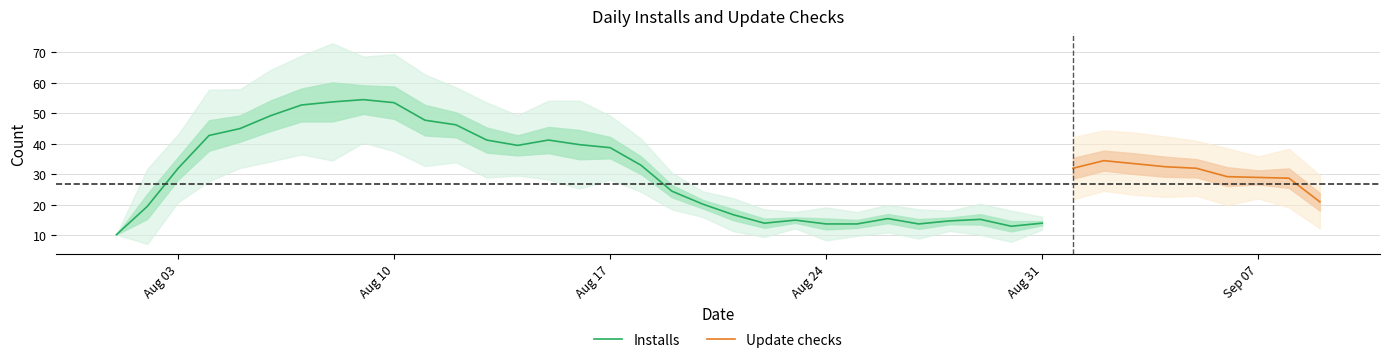

Rank the series by their maximum value, from highest to lowest.

Installs, Update checks